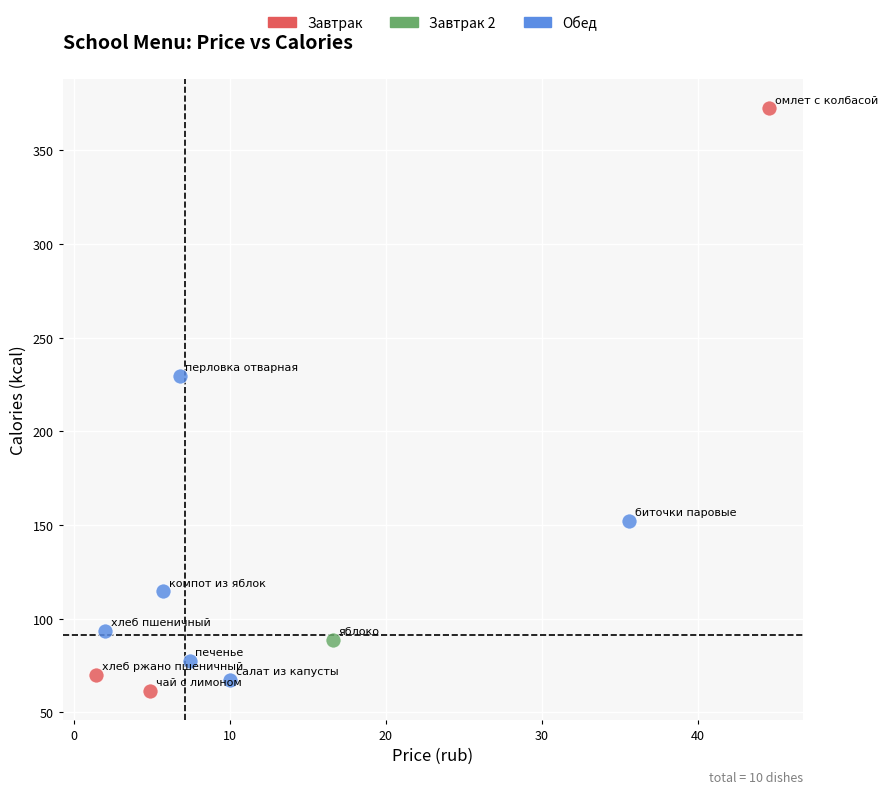

What are all the series names shown in the legend?

Завтрак, Завтрак 2, Обед